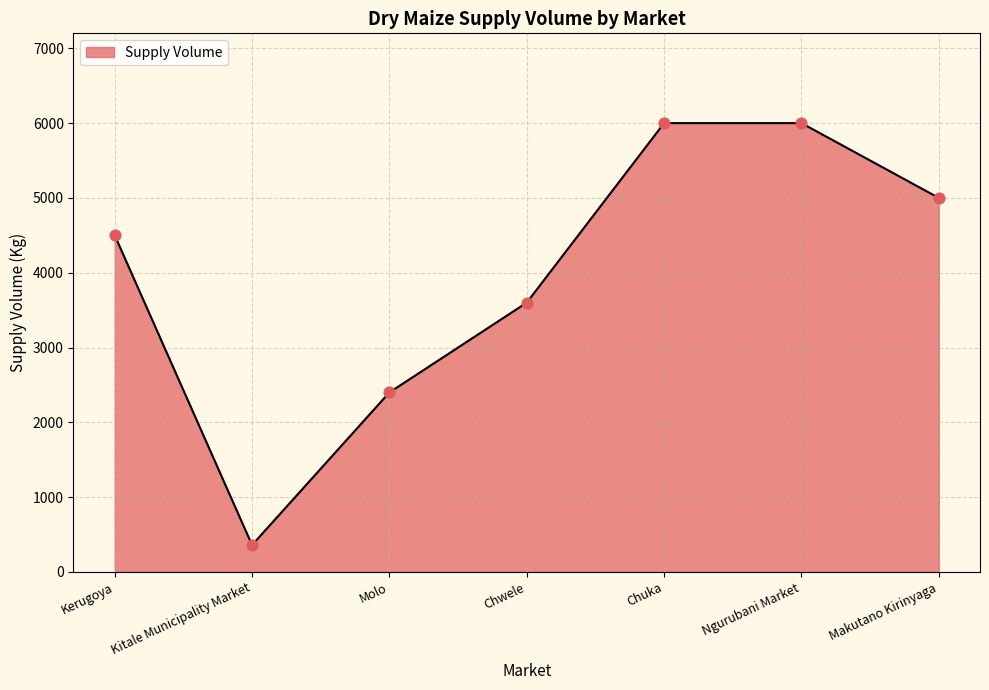

What is the change in value from Kerugoya to Chwele?

-900